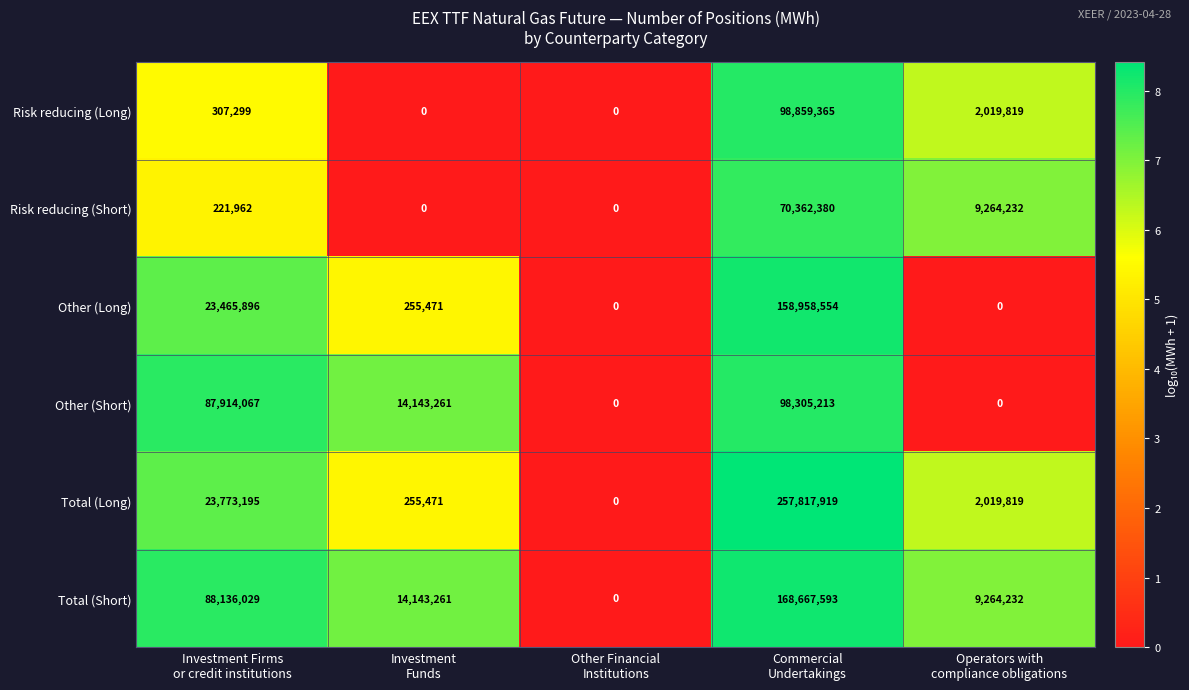

What is the difference between the second highest and second lowest values in the Other (Long) series?

23465896